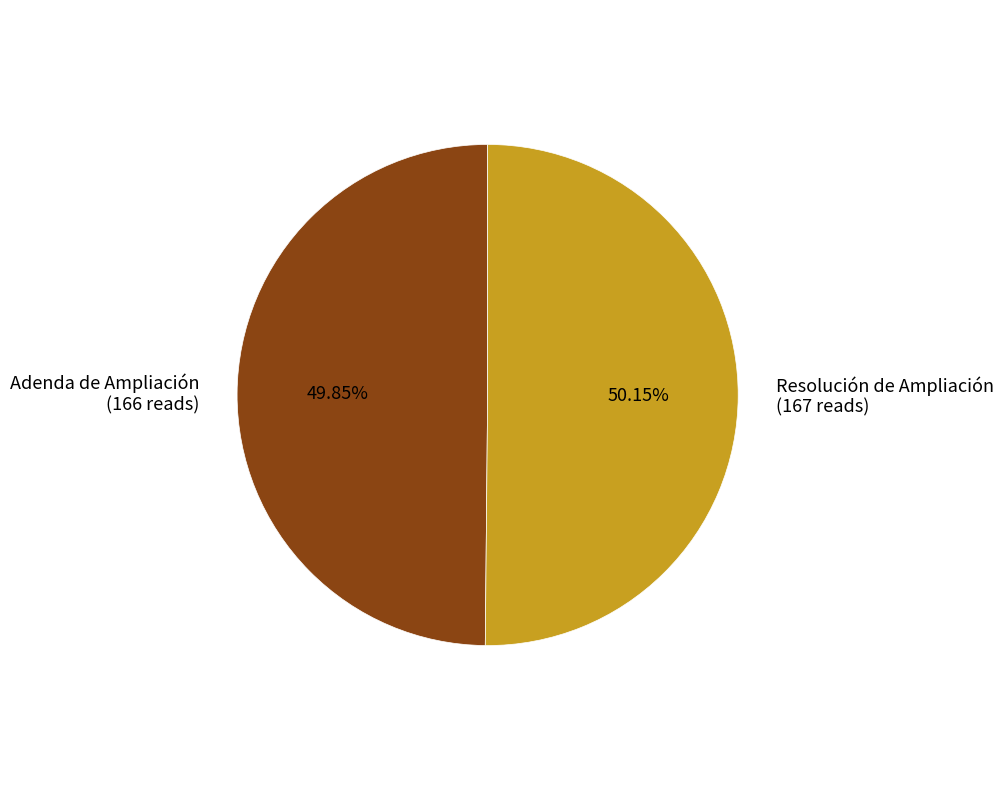

What is the ratio of the value at Adenda de Ampliación (166 reads) to the value at Resolución de Ampliación (167 reads)?

1.0